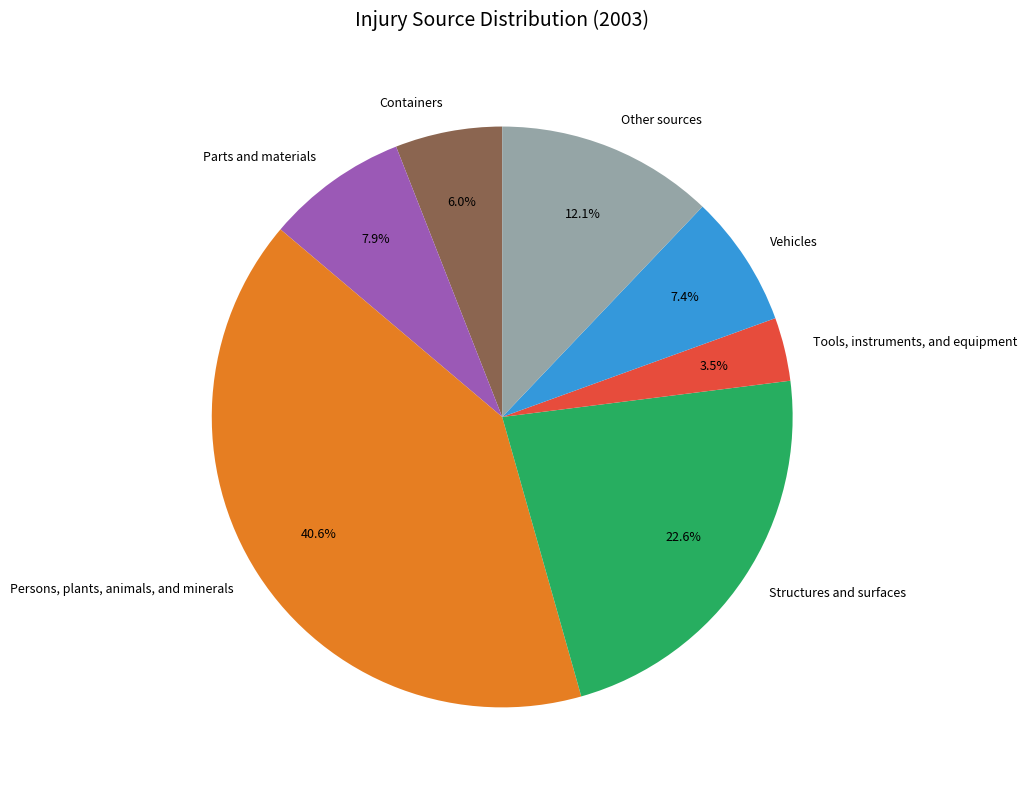

How many segments does this pie chart have?

7